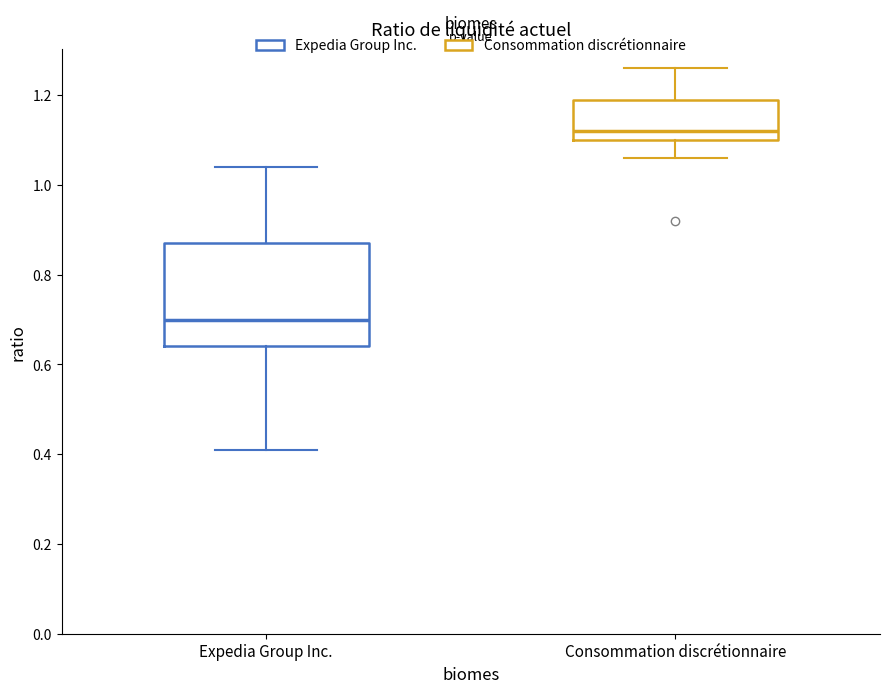

Reading left to right, transcribe this box plot: for each box, give where its median line is, the range the box spans, and where its two whiskers end, as read against the y-axis. The values are not printed on the chart, so give them approximately, as read against the axis.

Expedia Group Inc.: median 0.70, box 0.64 to 0.88, whiskers 0.42 to 1.04
Consommation discrétionnaire: median 1.12, box 1.10 to 1.20, whiskers 1.06 to 1.26